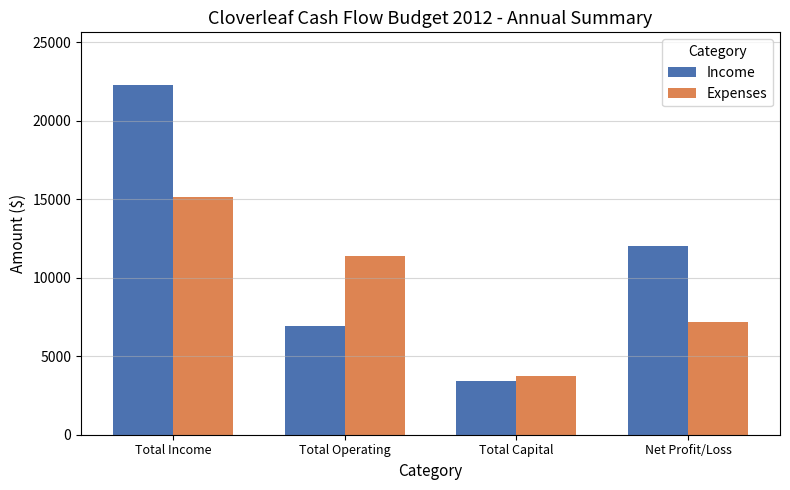

At how many categories does at least one series exceed 16603?

1